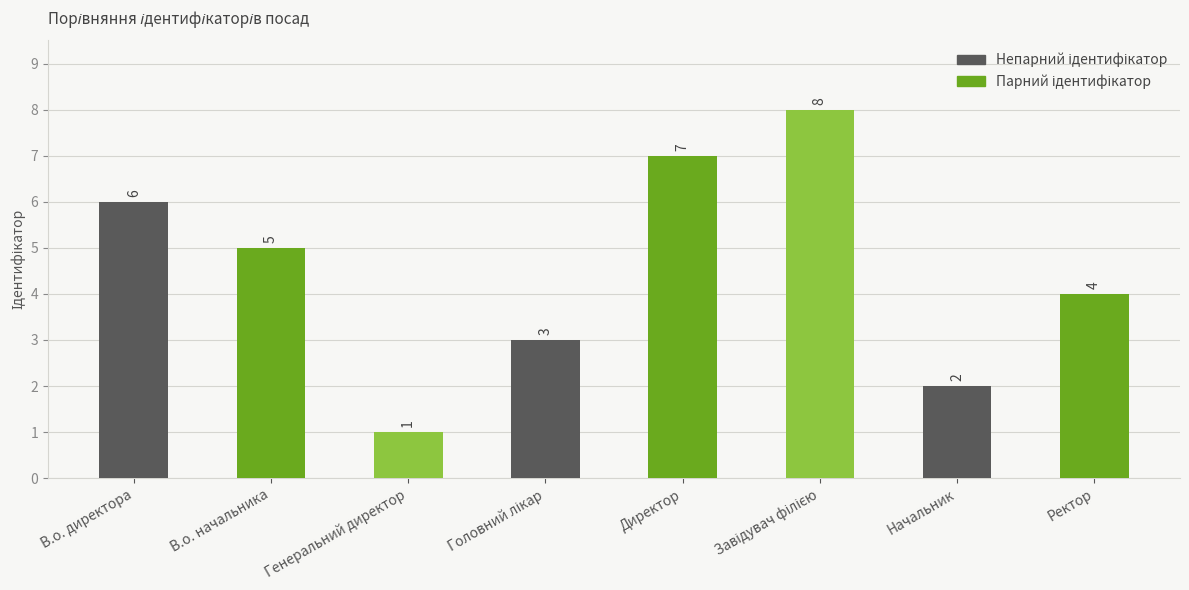

How many data points are less than 5?

4